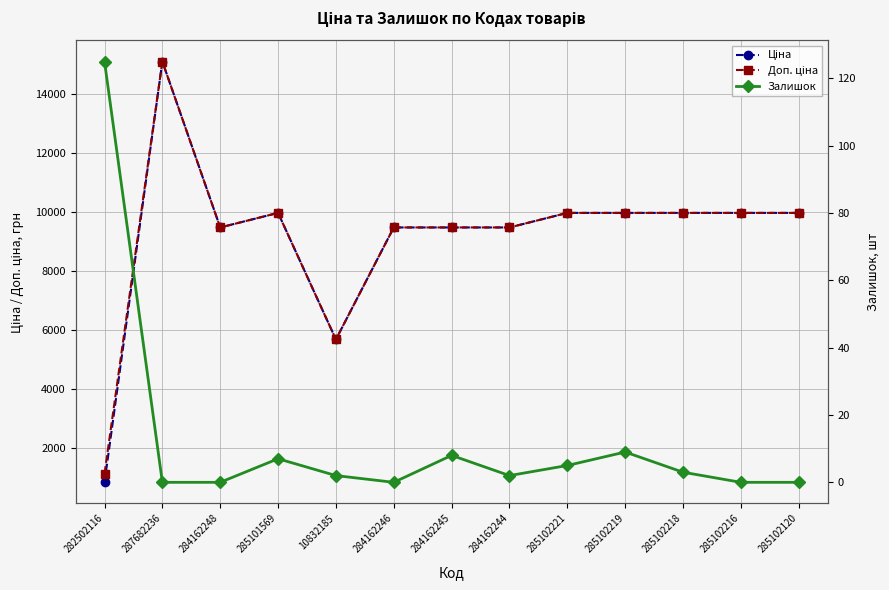

The value of Доп. ціна at 285102221 is 2194.1. True or false?

False